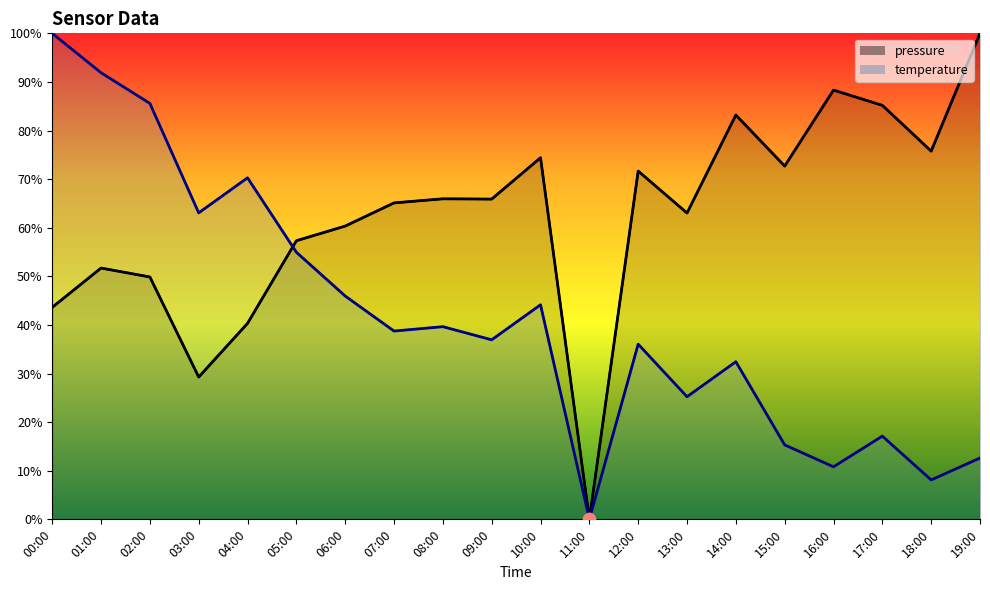

Which series has the largest total across all categories?

pressure